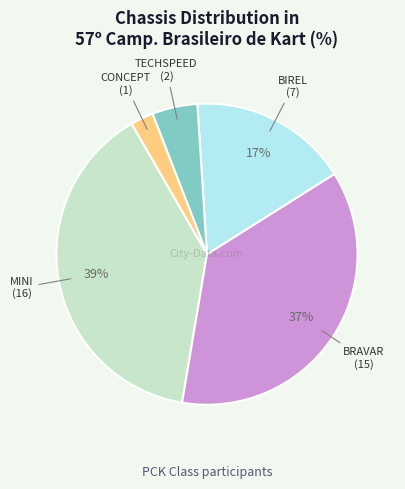

How many segments does this pie chart have?

5